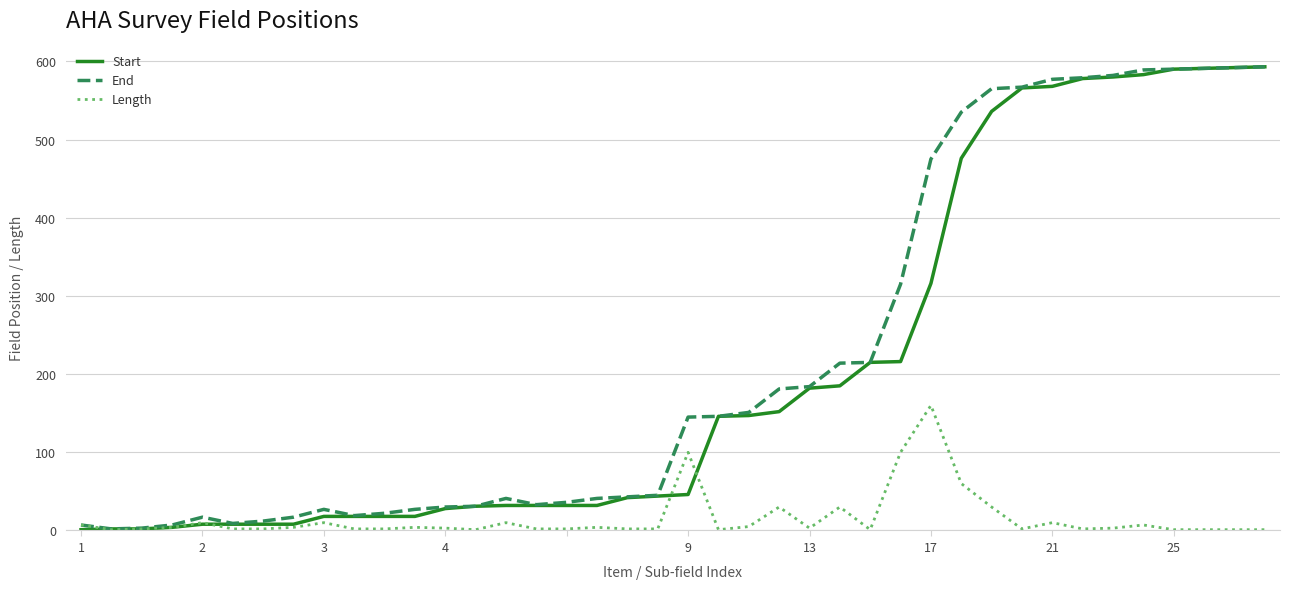

What is the maximum value for End?

593